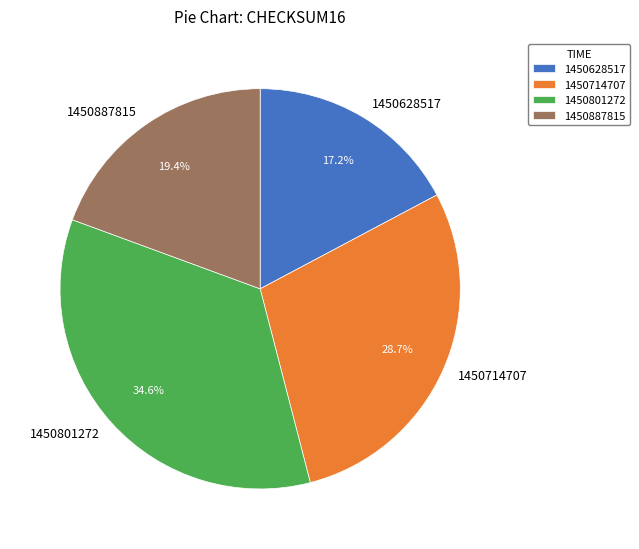

Rank the categories by value from lowest to highest.

1450628517, 1450887815, 1450714707, 1450801272